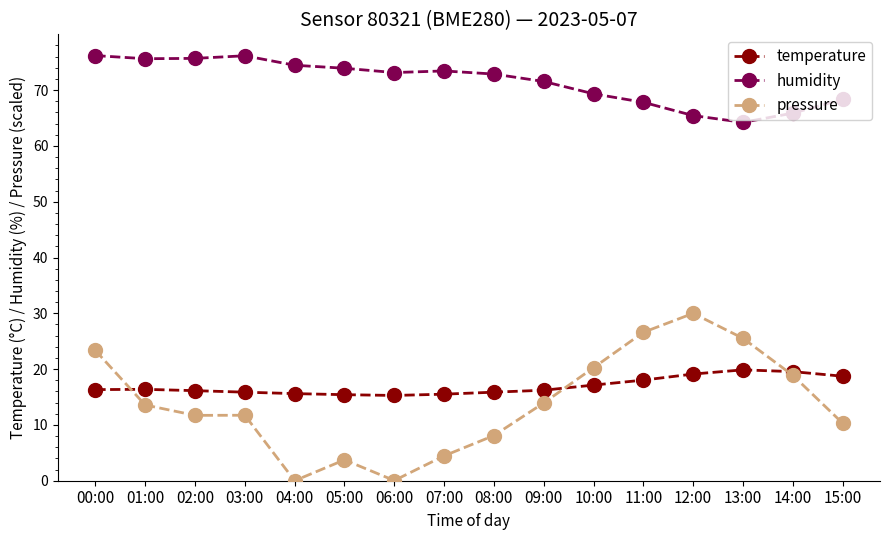

True or false: pressure has more than 1 interior local peaks.

True